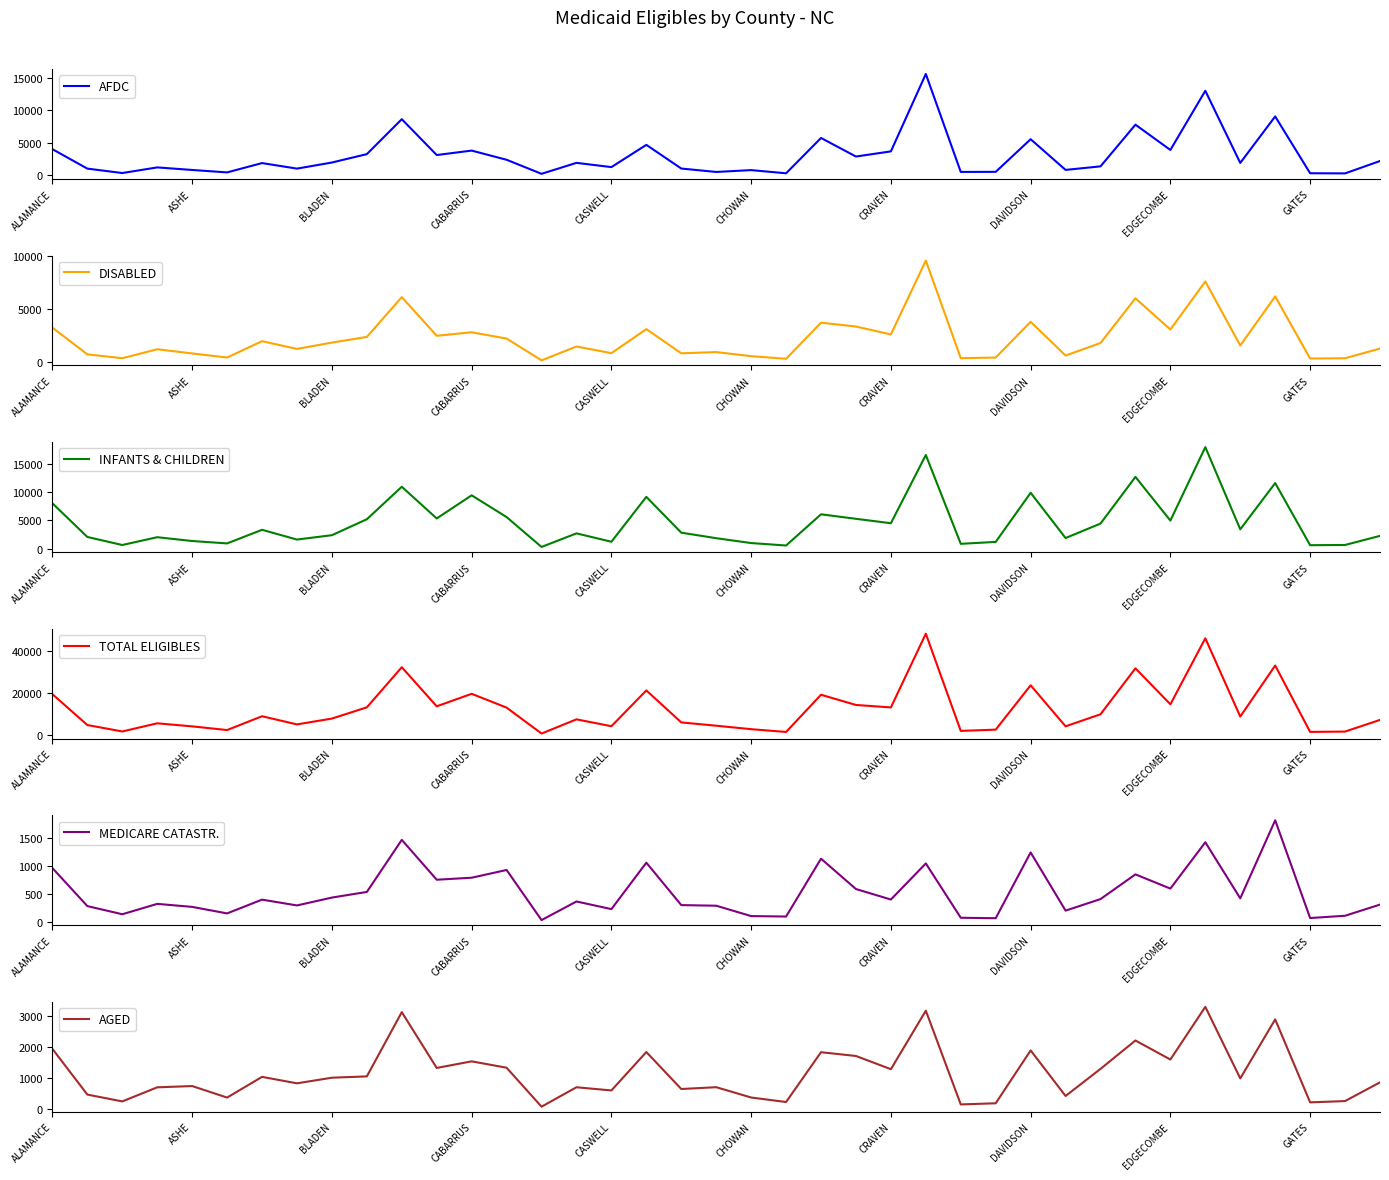

Reading left to right, list all the values displayed in this chart.

AFDC: 4023	1026	345	1213	819	443	1881	1027	1967	3262	8649	3122	3807	2390	226	1914	1261	4692	1040	512	797	305	5754	2890	3687	15623	517	528	5562	828	1375	7803	3904	13034	1905	9077	314	289	2200
DISABLED: 3240	719	355	1202	805	421	1962	1233	1831	2365	6122	2472	2805	2211	151	1460	833	3101	820	934	551	300	3710	3346	2601	9573	361	418	3791	610	1792	6011	3062	7602	1559	6189	327	351	1269
INFANTS & CHILDREN: 8027	2083	664	2041	1370	945	3351	1627	2397	5216	10953	5354	9442	5599	320	2721	1239	9170	2844	1867	1009	576	6089	5293	4511	16563	873	1211	9890	1895	4453	12696	4981	17954	3437	11602	629	672	2280
TOTAL ELIGIBLES: 19495	4890	1854	5715	4264	2521	9061	5194	7962	13278	32284	13760	19683	13143	875	7593	4336	21284	6141	4577	2933	1618	19235	14400	13241	48147	2120	2718	23719	4284	9989	31763	14717	45968	8911	33076	1643	1800	7334
MEDICARE CATASTR.: 960	278	132	318	264	147	394	290	431	532	1466	751	787	926	27	361	224	1057	296	285	99	91	1128	584	396	1043	69	61	1240	197	404	847	592	1423	417	1817	64	105	305
AGED: 1940	474	255	707	748	378	1043	835	1016	1058	3121	1329	1541	1336	86	709	607	1840	653	711	380	236	1834	1713	1289	3167	158	195	1892	429	1299	2210	1599	3290	993	2888	224	266	867